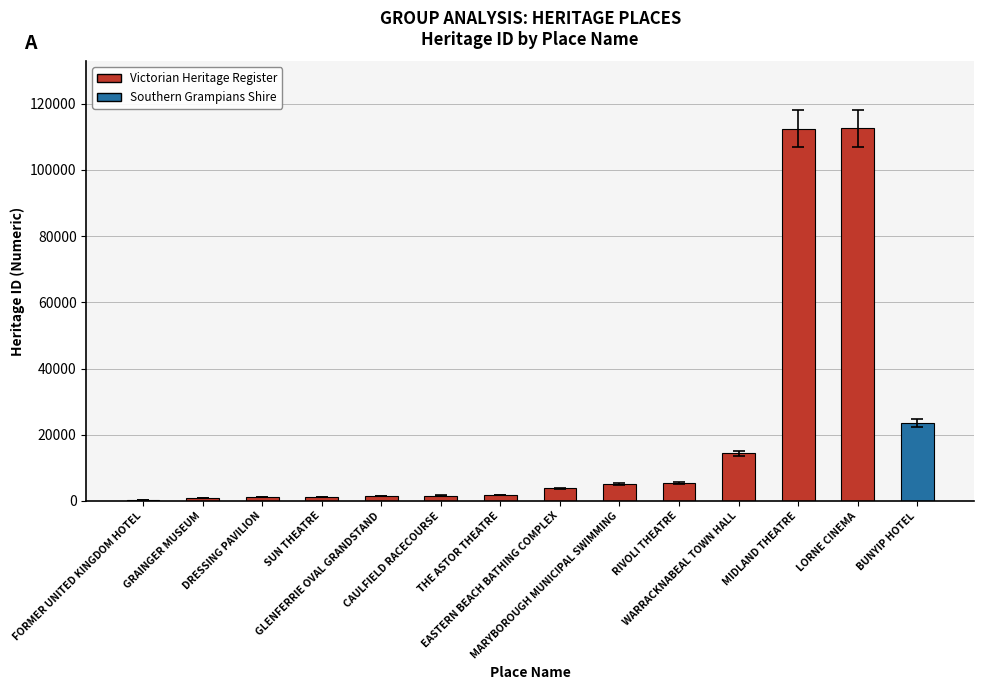

Are the bars horizontal?

No